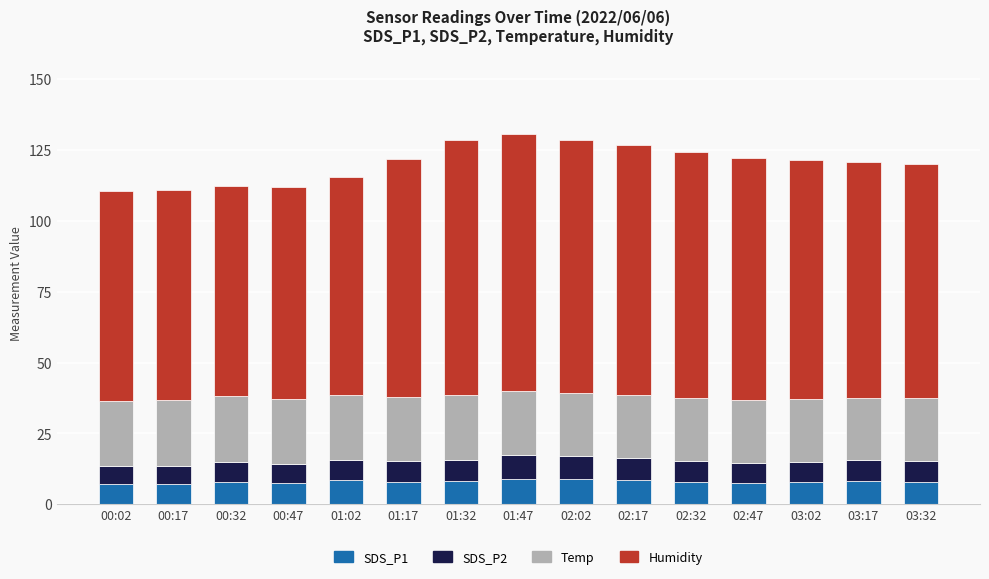

What is the total value across all series at 01:02?

115.6